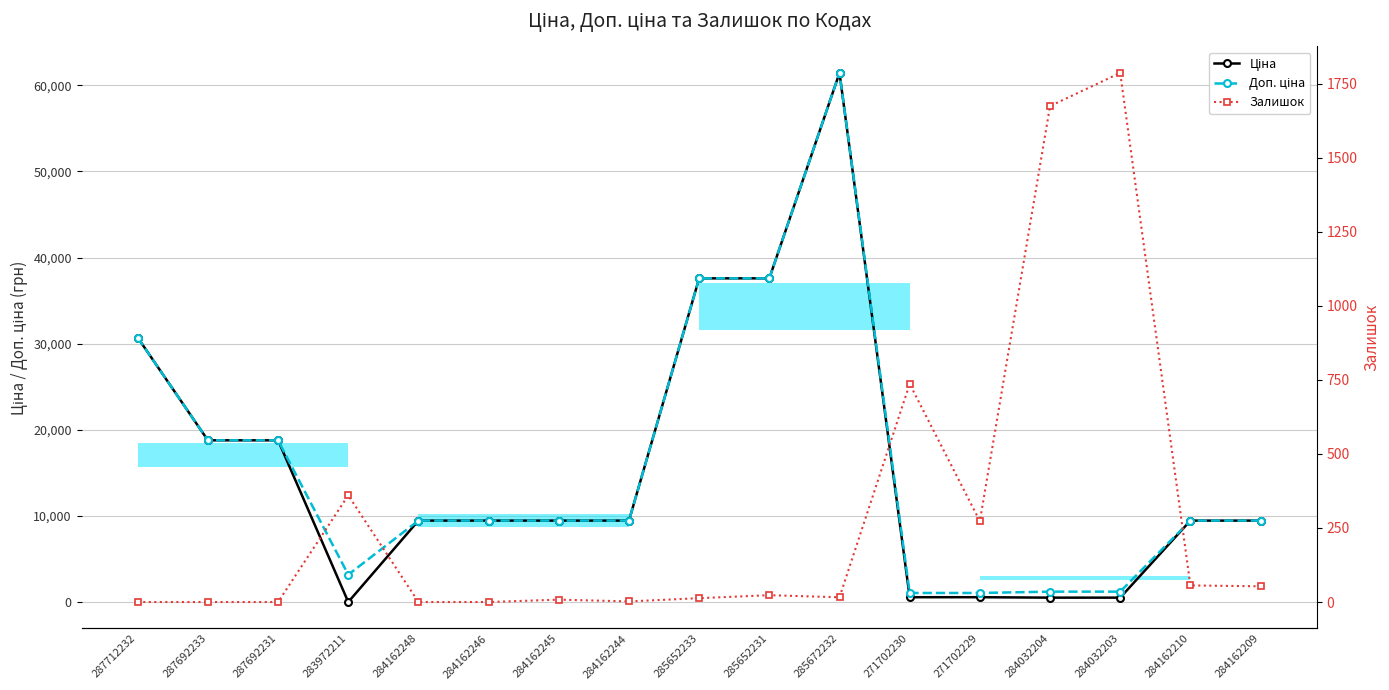

What is the difference between the second highest and minimum values in the Ціна series?

37561.6